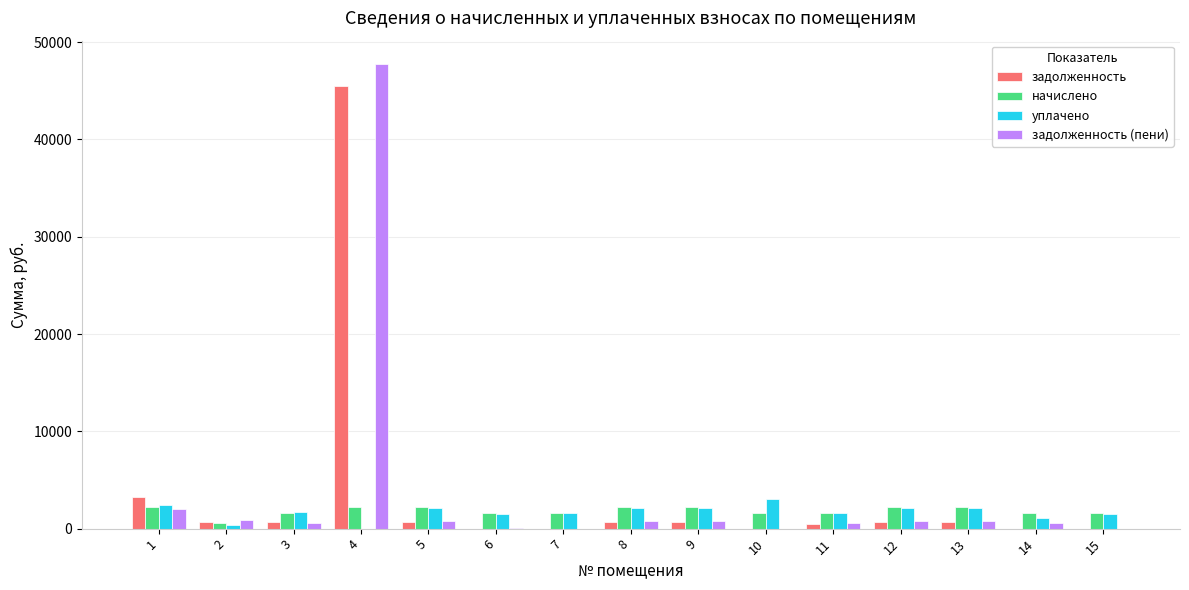

What are all the series names shown in the legend?

задолженность, начислено, уплачено, задолженность (пени)